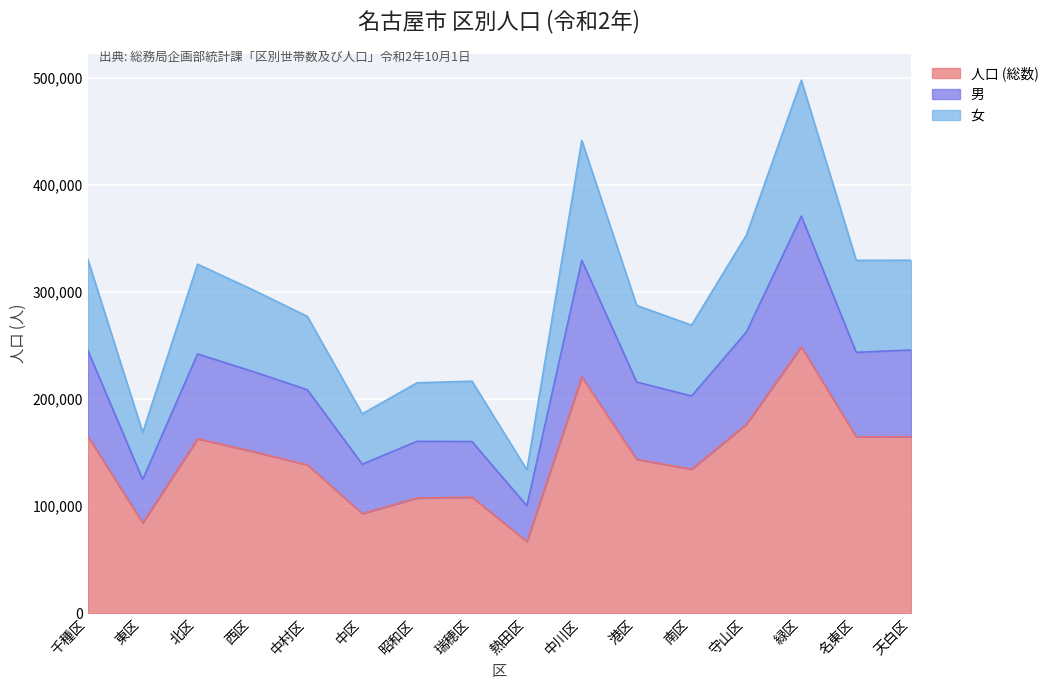

At which category does 女 reach its first local valley?

東区